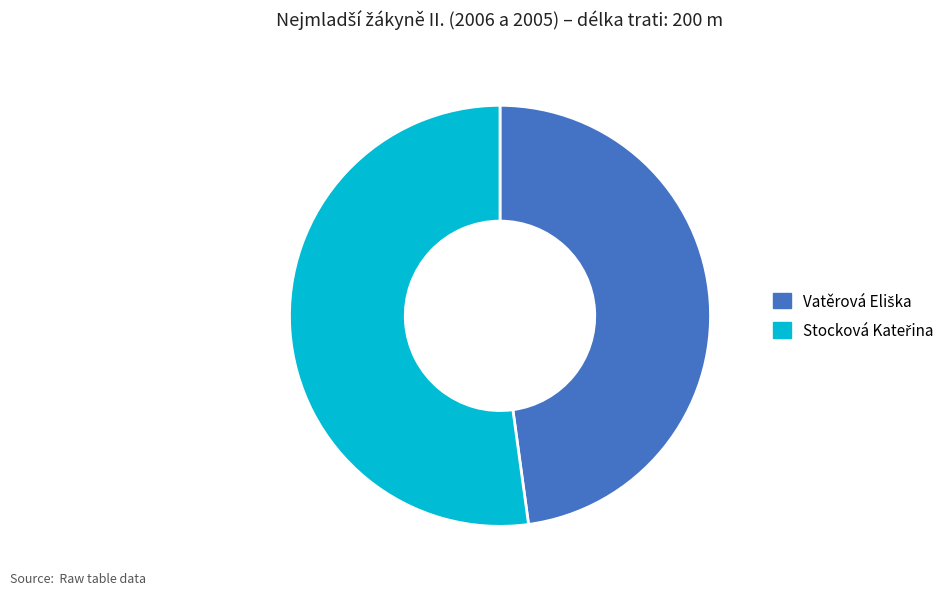

To the nearest percent, what is the difference between the Vatěrová Eliška and Stocková Kateřina slice percentages?

4%